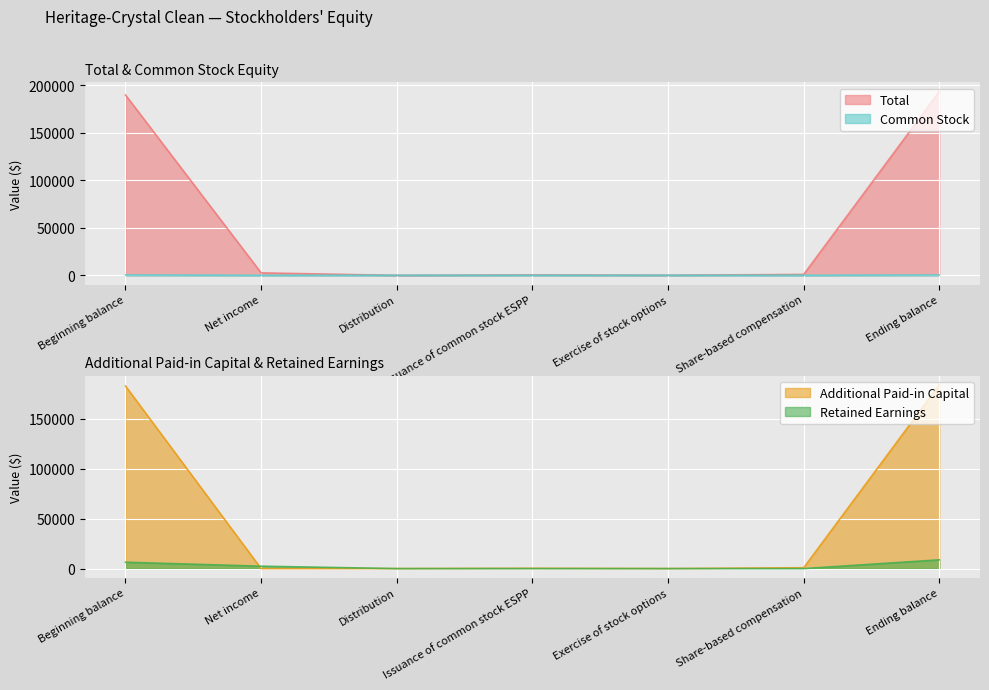

True or false: Additional Paid-in Capital has a value of 91384 at Ending balance.

False